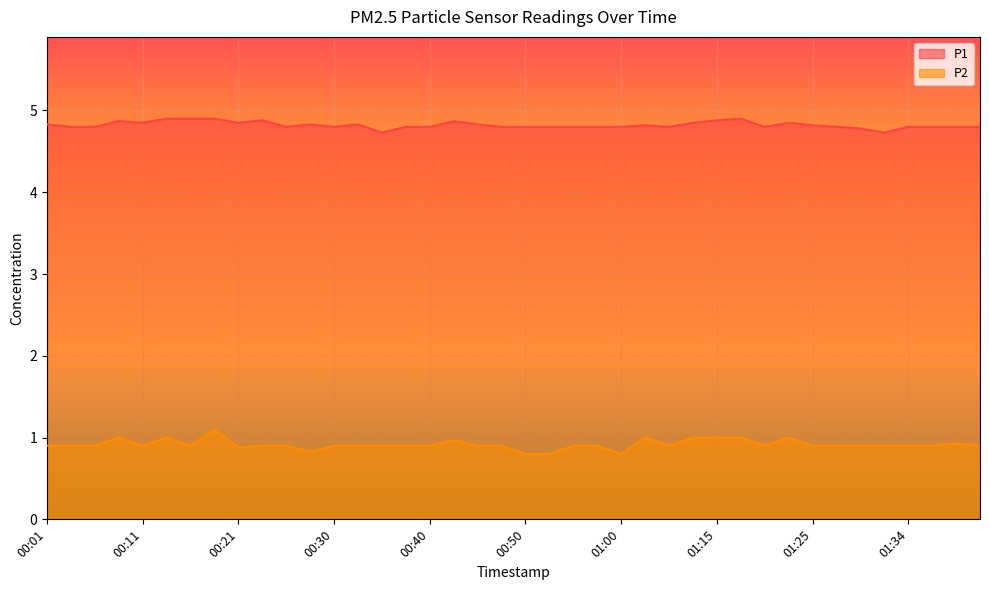

What is the value of the P1 point at the 25th from the left?

4.8